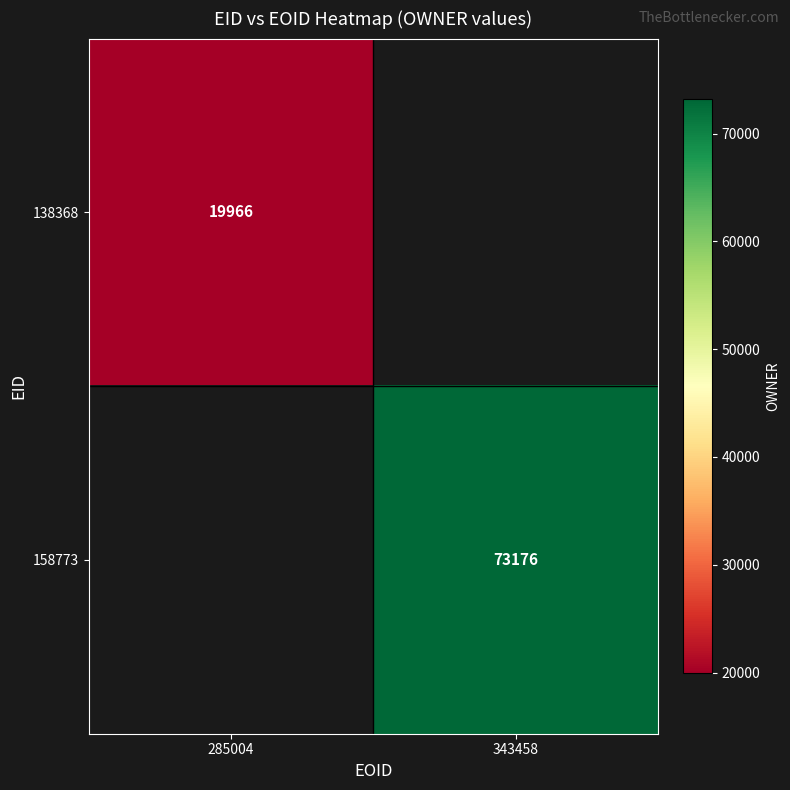

Is it true that 158773 equals 73176 at 343458?

True